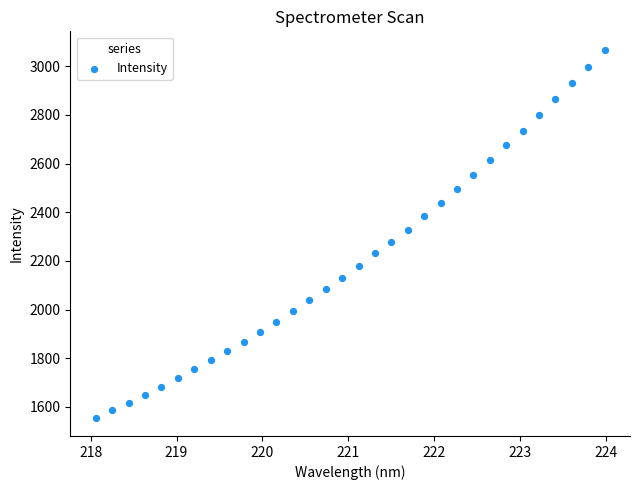

What is the range of X values (max minus min)?

5.9